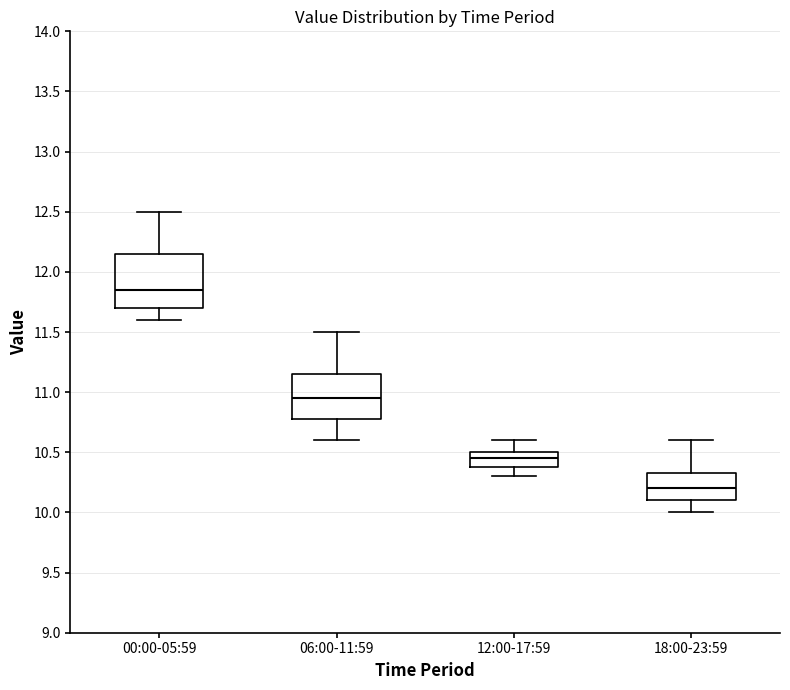

Where is the upper edge of the box for 06:00-11:59 on the y-axis? The values are not printed on the chart, so give them approximately, as read against the axis.

11.15